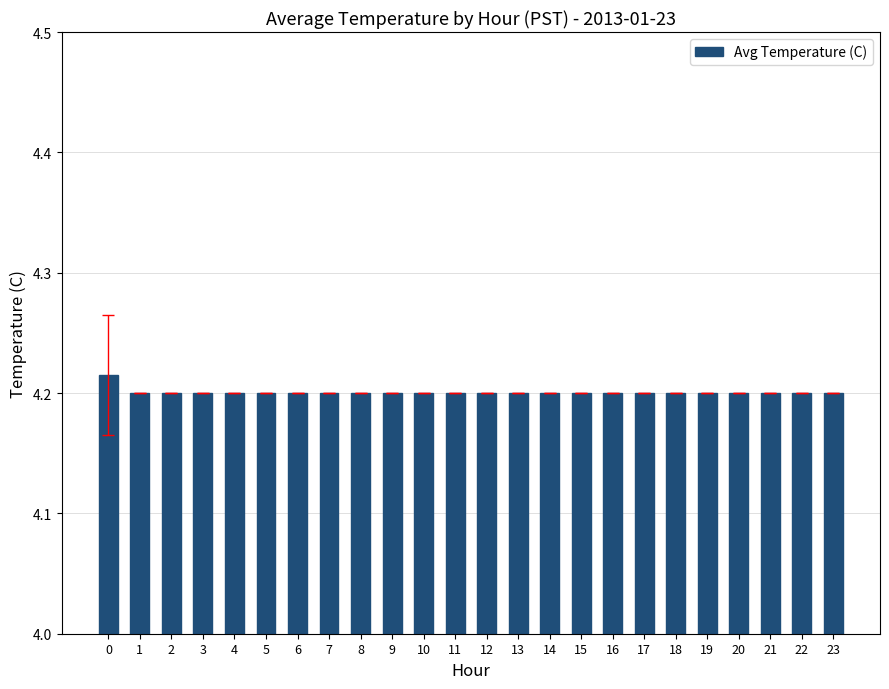

Is it true that the value at 21 is 4.2?

True